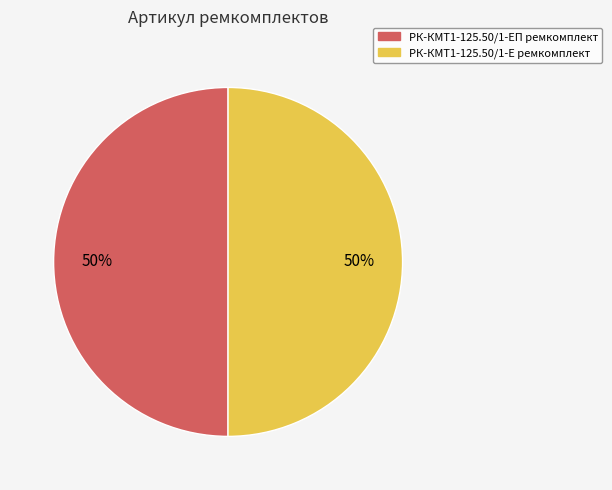

True or false: РК-КМТ1-125.50/1-Е ремкомплект accounts for 41% of the total.

False